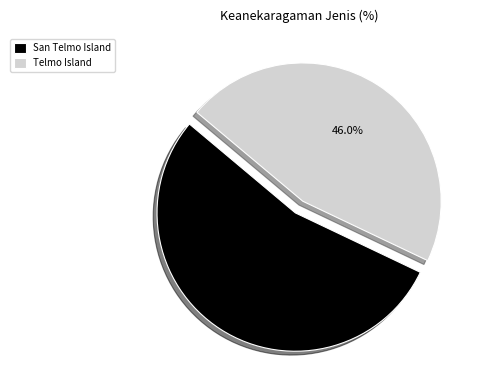

What percentage is the Telmo Island slice, to the nearest percent?

46%